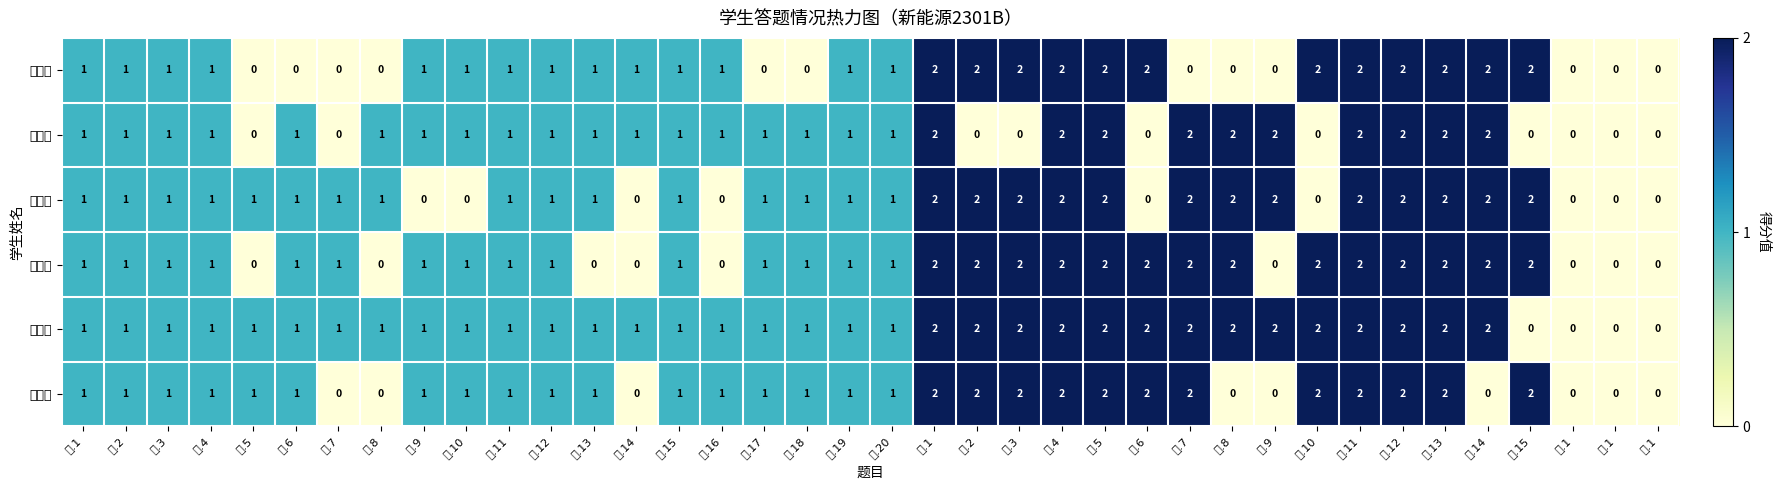

How many 贺怡翔 values are between 1 and 2?

29